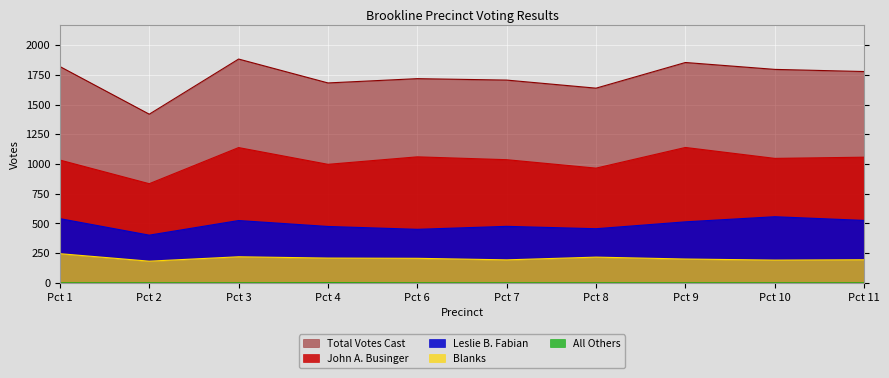

How many interior local valleys does the John A. Businger series have?

4